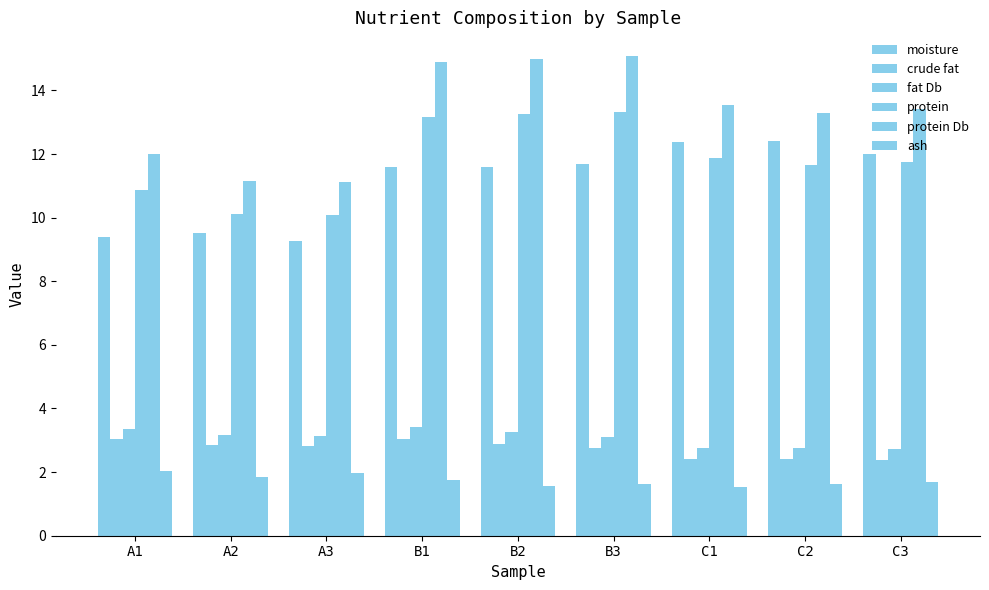

How many bars are there in total?

54